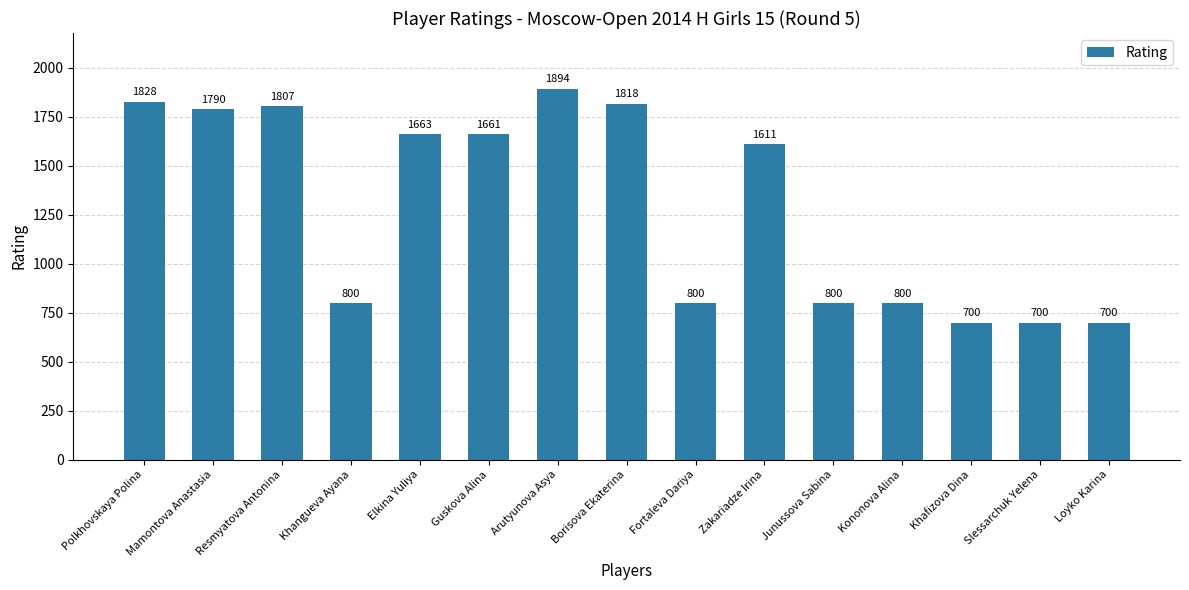

What is the label of the 13th bar from the left?

Khafizova Dina